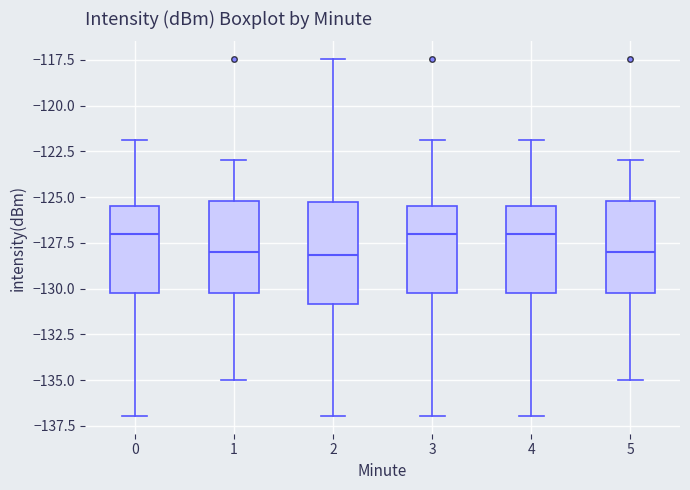

Where is the upper edge of the box at x = 4 on the y-axis? The values are not printed on the chart, so give them approximately, as read against the axis.

-125.5